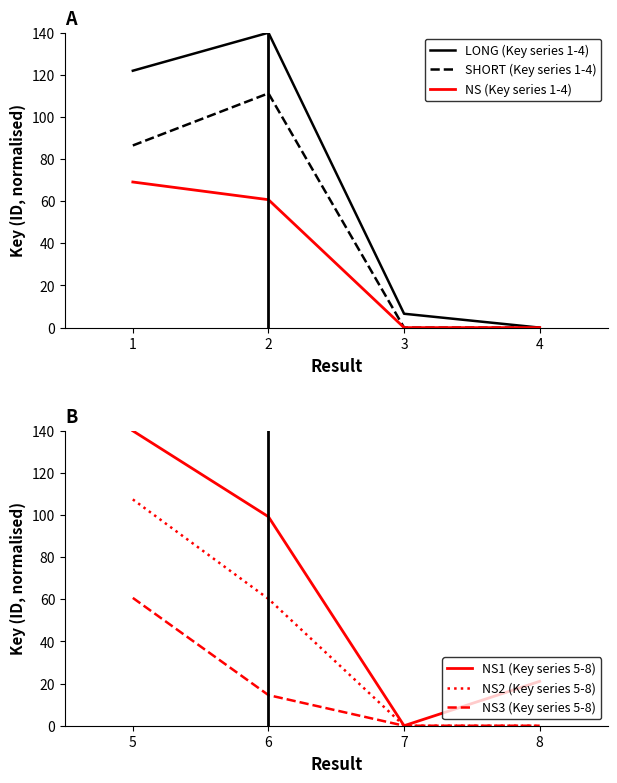

Rank the categories by NS2 (Key series 5-8) value from highest to lowest.

1, 2, 3, 4